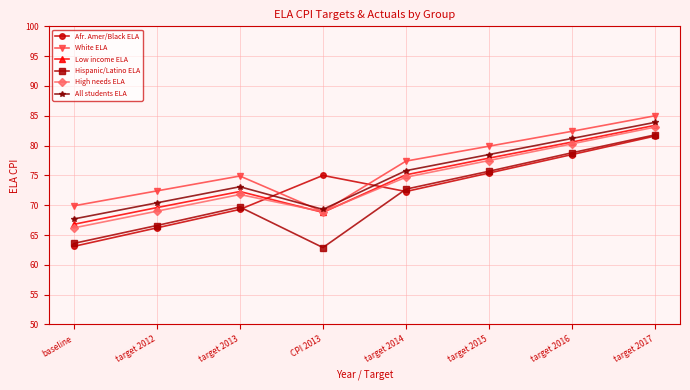

What is the spread (max minus min) of values at target 2015?

4.5